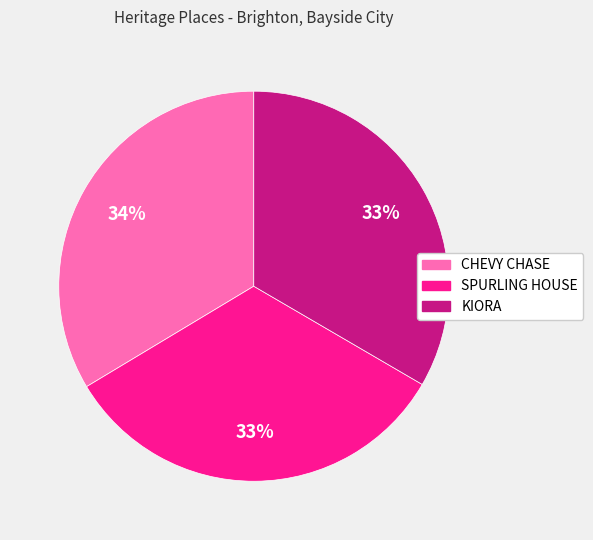

Approximately how many times larger is the value at KIORA compared to CHEVY CHASE?

1.0